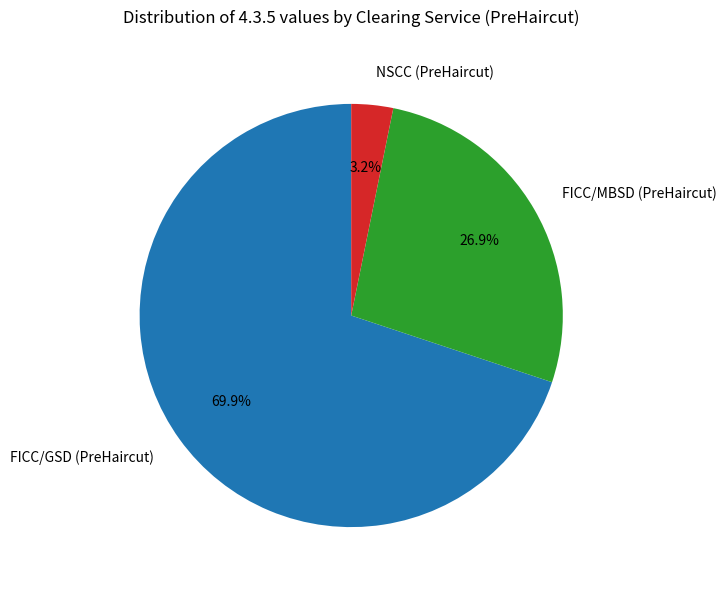

To the nearest percent, what is the average slice percentage?

33%